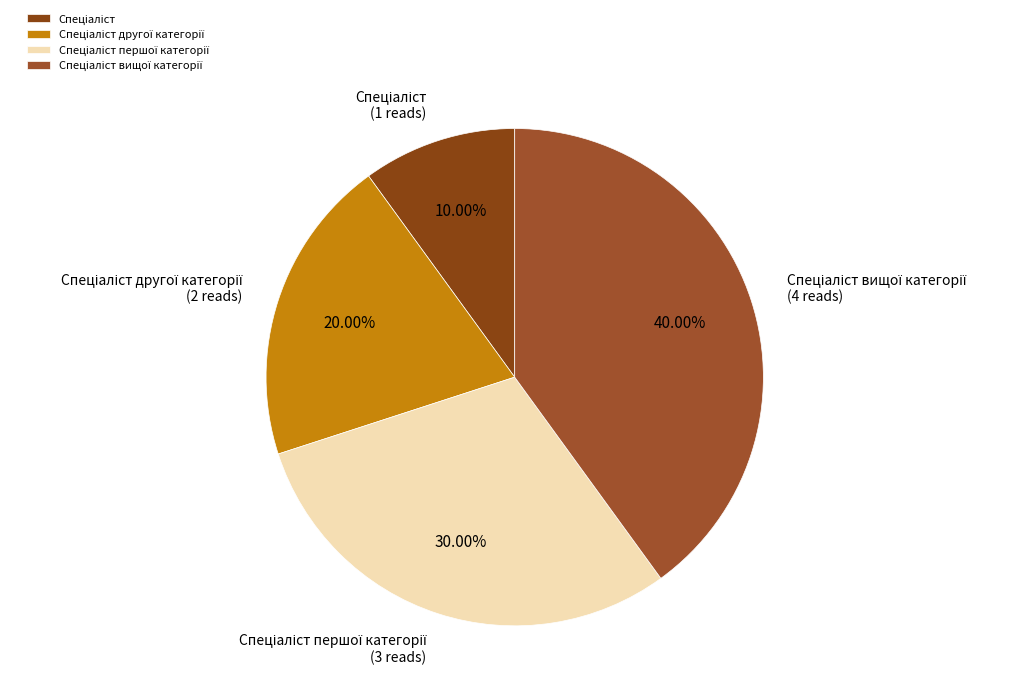

To the nearest percent, what is the average slice percentage?

25%